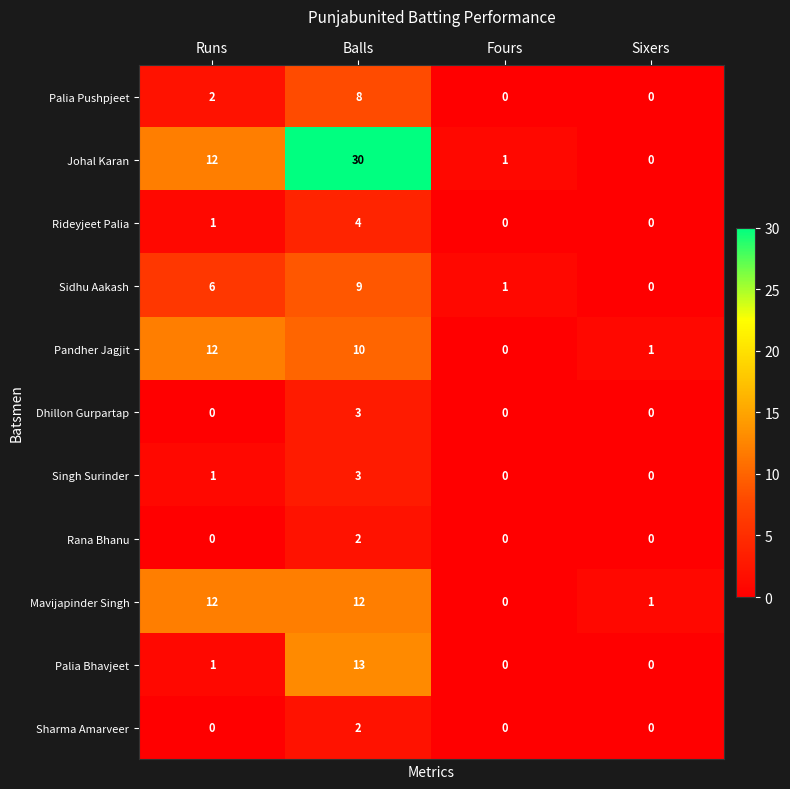

What is the maximum value shown in the chart?

30